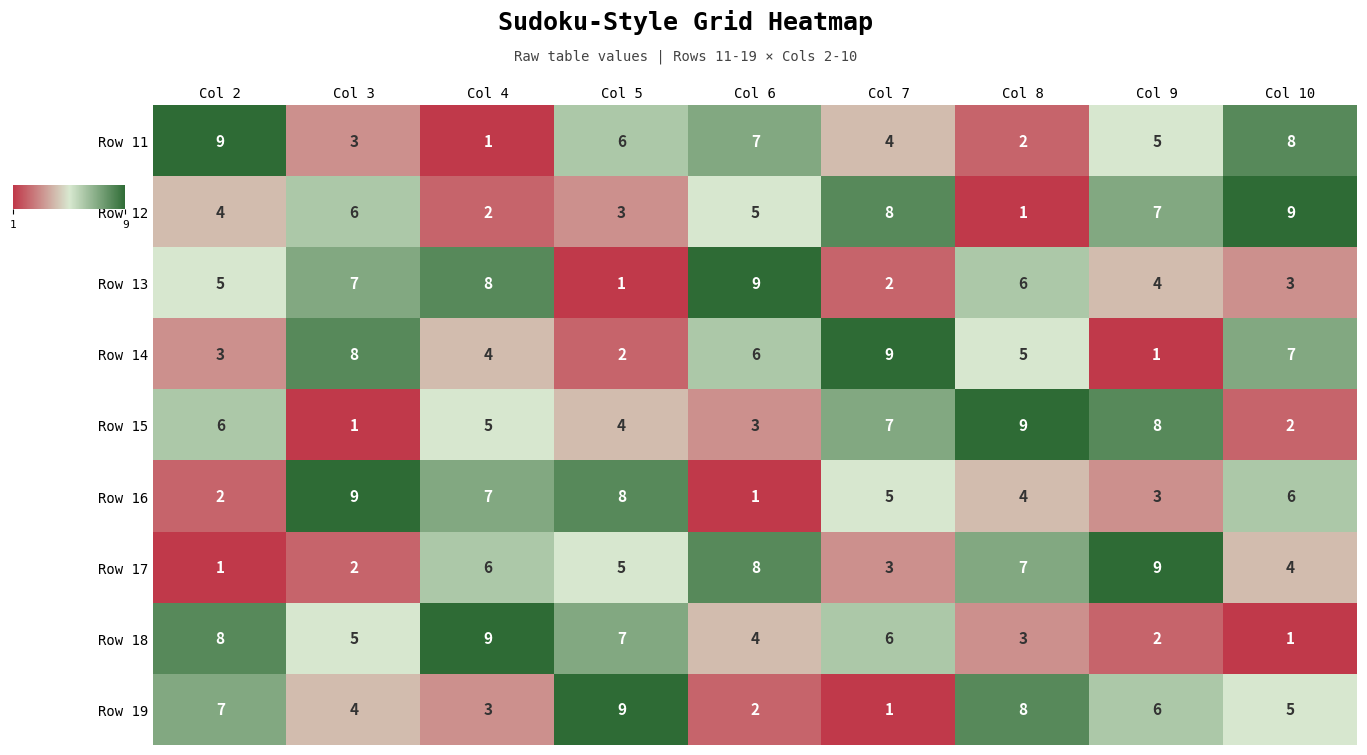

What is the difference between the maximum and minimum values in the Row 19 series?

8